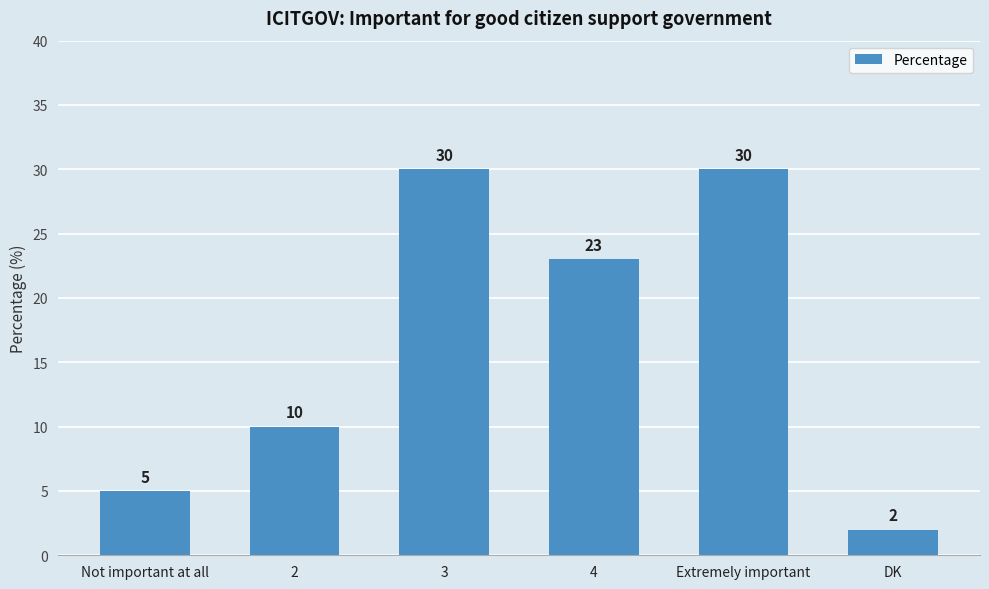

Which has a higher value, Not important at all or 4?

4